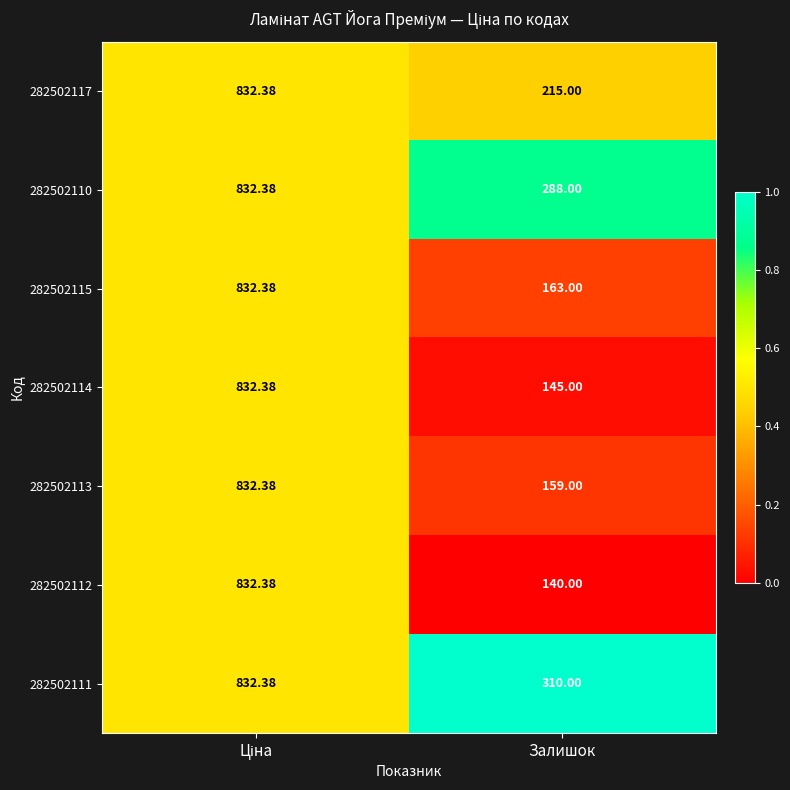

Which series has the largest range (max minus min)?

282502112